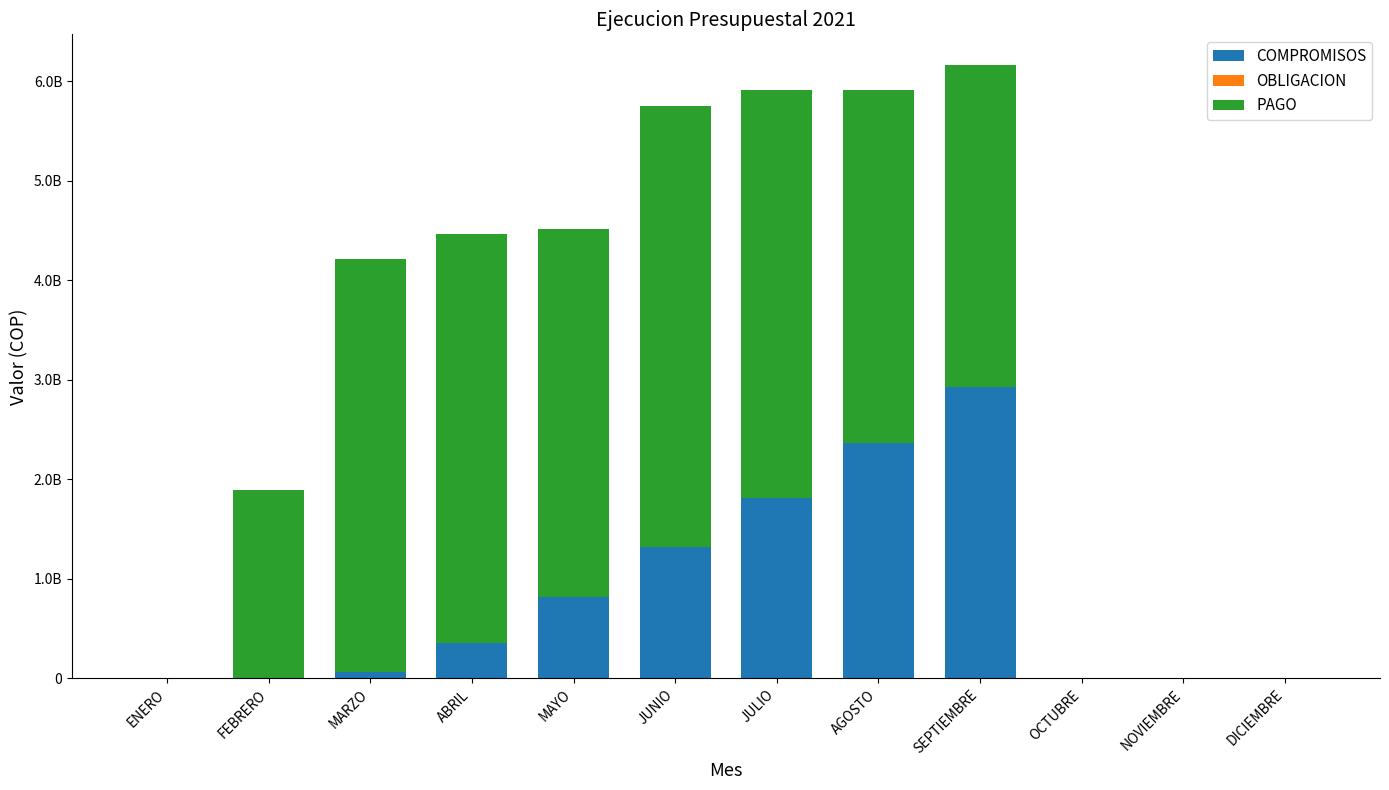

What position from the right is FEBRERO?

11